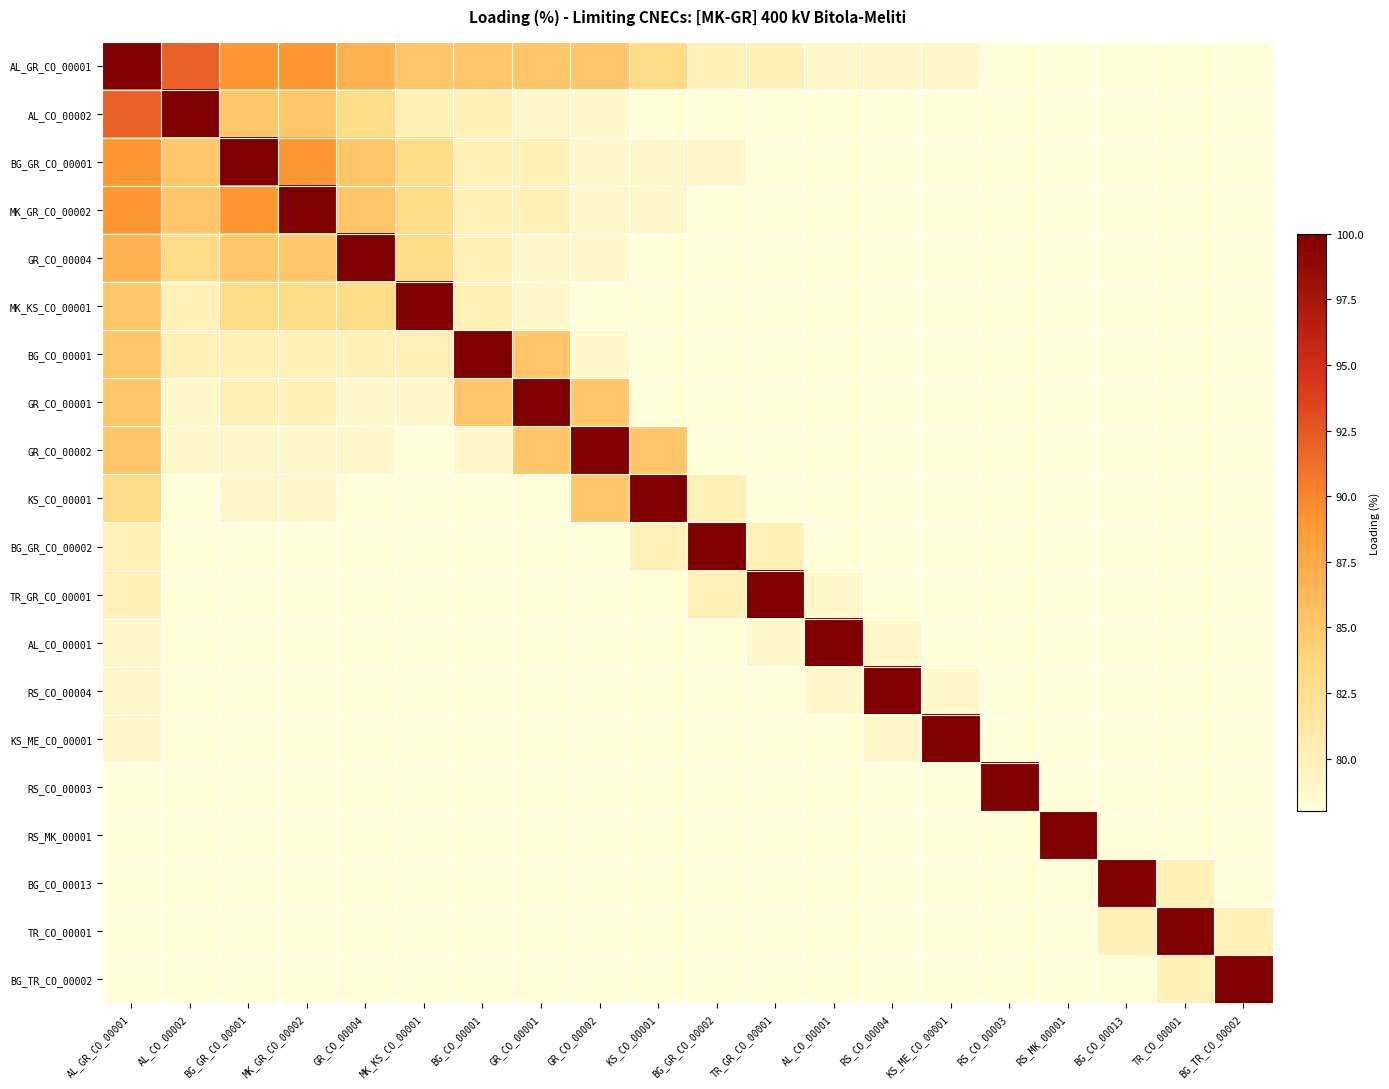

Reading left to right, transcribe all the data shown in this chart.

AL_GR_CO_00001: AL_GR_CO_00001=100	AL_CO_00002=92	BG_GR_CO_00001=89	MK_GR_CO_00002=89	GR_CO_00004=87	MK_KS_CO_00001=85	BG_CO_00001=85	GR_CO_00001=85	GR_CO_00002=85	KS_CO_00001=83	BG_GR_CO_00002=80	TR_GR_CO_00001=80	AL_CO_00001=79	RS_CO_00004=79	KS_ME_CO_00001=79	RS_CO_00003=78	RS_MK_00001=78	BG_CO_00013=78	TR_CO_00001=78	BG_TR_CO_00002=78
AL_CO_00002: AL_GR_CO_00001=92	AL_CO_00002=100	BG_GR_CO_00001=85	MK_GR_CO_00002=85	GR_CO_00004=83	MK_KS_CO_00001=80	BG_CO_00001=80	GR_CO_00001=79	GR_CO_00002=79	KS_CO_00001=78	BG_GR_CO_00002=78	TR_GR_CO_00001=78	AL_CO_00001=78	RS_CO_00004=78	KS_ME_CO_00001=78	RS_CO_00003=78	RS_MK_00001=78	BG_CO_00013=78	TR_CO_00001=78	BG_TR_CO_00002=78
BG_GR_CO_00001: AL_GR_CO_00001=89	AL_CO_00002=85	BG_GR_CO_00001=100	MK_GR_CO_00002=89	GR_CO_00004=85	MK_KS_CO_00001=83	BG_CO_00001=80	GR_CO_00001=80	GR_CO_00002=79	KS_CO_00001=79	BG_GR_CO_00002=79	TR_GR_CO_00001=78	AL_CO_00001=78	RS_CO_00004=78	KS_ME_CO_00001=78	RS_CO_00003=78	RS_MK_00001=78	BG_CO_00013=78	TR_CO_00001=78	BG_TR_CO_00002=78
MK_GR_CO_00002: AL_GR_CO_00001=89	AL_CO_00002=85	BG_GR_CO_00001=89	MK_GR_CO_00002=100	GR_CO_00004=85	MK_KS_CO_00001=83	BG_CO_00001=80	GR_CO_00001=80	GR_CO_00002=79	KS_CO_00001=79	BG_GR_CO_00002=78	TR_GR_CO_00001=78	AL_CO_00001=78	RS_CO_00004=78	KS_ME_CO_00001=78	RS_CO_00003=78	RS_MK_00001=78	BG_CO_00013=78	TR_CO_00001=78	BG_TR_CO_00002=78
GR_CO_00004: AL_GR_CO_00001=87	AL_CO_00002=83	BG_GR_CO_00001=85	MK_GR_CO_00002=85	GR_CO_00004=100	MK_KS_CO_00001=83	BG_CO_00001=80	GR_CO_00001=79	GR_CO_00002=79	KS_CO_00001=78	BG_GR_CO_00002=78	TR_GR_CO_00001=78	AL_CO_00001=78	RS_CO_00004=78	KS_ME_CO_00001=78	RS_CO_00003=78	RS_MK_00001=78	BG_CO_00013=78	TR_CO_00001=78	BG_TR_CO_00002=78
MK_KS_CO_00001: AL_GR_CO_00001=85	AL_CO_00002=80	BG_GR_CO_00001=83	MK_GR_CO_00002=83	GR_CO_00004=83	MK_KS_CO_00001=100	BG_CO_00001=80	GR_CO_00001=79	GR_CO_00002=78	KS_CO_00001=78	BG_GR_CO_00002=78	TR_GR_CO_00001=78	AL_CO_00001=78	RS_CO_00004=78	KS_ME_CO_00001=78	RS_CO_00003=78	RS_MK_00001=78	BG_CO_00013=78	TR_CO_00001=78	BG_TR_CO_00002=78
BG_CO_00001: AL_GR_CO_00001=85	AL_CO_00002=80	BG_GR_CO_00001=80	MK_GR_CO_00002=80	GR_CO_00004=80	MK_KS_CO_00001=80	BG_CO_00001=100	GR_CO_00001=85	GR_CO_00002=79	KS_CO_00001=78	BG_GR_CO_00002=78	TR_GR_CO_00001=78	AL_CO_00001=78	RS_CO_00004=78	KS_ME_CO_00001=78	RS_CO_00003=78	RS_MK_00001=78	BG_CO_00013=78	TR_CO_00001=78	BG_TR_CO_00002=78
GR_CO_00001: AL_GR_CO_00001=85	AL_CO_00002=79	BG_GR_CO_00001=80	MK_GR_CO_00002=80	GR_CO_00004=79	MK_KS_CO_00001=79	BG_CO_00001=85	GR_CO_00001=100	GR_CO_00002=85	KS_CO_00001=78	BG_GR_CO_00002=78	TR_GR_CO_00001=78	AL_CO_00001=78	RS_CO_00004=78	KS_ME_CO_00001=78	RS_CO_00003=78	RS_MK_00001=78	BG_CO_00013=78	TR_CO_00001=78	BG_TR_CO_00002=78
GR_CO_00002: AL_GR_CO_00001=85	AL_CO_00002=79	BG_GR_CO_00001=79	MK_GR_CO_00002=79	GR_CO_00004=79	MK_KS_CO_00001=78	BG_CO_00001=79	GR_CO_00001=85	GR_CO_00002=100	KS_CO_00001=85	BG_GR_CO_00002=78	TR_GR_CO_00001=78	AL_CO_00001=78	RS_CO_00004=78	KS_ME_CO_00001=78	RS_CO_00003=78	RS_MK_00001=78	BG_CO_00013=78	TR_CO_00001=78	BG_TR_CO_00002=78
KS_CO_00001: AL_GR_CO_00001=83	AL_CO_00002=78	BG_GR_CO_00001=79	MK_GR_CO_00002=79	GR_CO_00004=78	MK_KS_CO_00001=78	BG_CO_00001=78	GR_CO_00001=78	GR_CO_00002=85	KS_CO_00001=100	BG_GR_CO_00002=80	TR_GR_CO_00001=78	AL_CO_00001=78	RS_CO_00004=78	KS_ME_CO_00001=78	RS_CO_00003=78	RS_MK_00001=78	BG_CO_00013=78	TR_CO_00001=78	BG_TR_CO_00002=78
BG_GR_CO_00002: AL_GR_CO_00001=80	AL_CO_00002=78	BG_GR_CO_00001=78	MK_GR_CO_00002=78	GR_CO_00004=78	MK_KS_CO_00001=78	BG_CO_00001=78	GR_CO_00001=78	GR_CO_00002=78	KS_CO_00001=80	BG_GR_CO_00002=100	TR_GR_CO_00001=80	AL_CO_00001=78	RS_CO_00004=78	KS_ME_CO_00001=78	RS_CO_00003=78	RS_MK_00001=78	BG_CO_00013=78	TR_CO_00001=78	BG_TR_CO_00002=78
TR_GR_CO_00001: AL_GR_CO_00001=80	AL_CO_00002=78	BG_GR_CO_00001=78	MK_GR_CO_00002=78	GR_CO_00004=78	MK_KS_CO_00001=78	BG_CO_00001=78	GR_CO_00001=78	GR_CO_00002=78	KS_CO_00001=78	BG_GR_CO_00002=80	TR_GR_CO_00001=100	AL_CO_00001=79	RS_CO_00004=78	KS_ME_CO_00001=78	RS_CO_00003=78	RS_MK_00001=78	BG_CO_00013=78	TR_CO_00001=78	BG_TR_CO_00002=78
AL_CO_00001: AL_GR_CO_00001=79	AL_CO_00002=78	BG_GR_CO_00001=78	MK_GR_CO_00002=78	GR_CO_00004=78	MK_KS_CO_00001=78	BG_CO_00001=78	GR_CO_00001=78	GR_CO_00002=78	KS_CO_00001=78	BG_GR_CO_00002=78	TR_GR_CO_00001=79	AL_CO_00001=100	RS_CO_00004=79	KS_ME_CO_00001=78	RS_CO_00003=78	RS_MK_00001=78	BG_CO_00013=78	TR_CO_00001=78	BG_TR_CO_00002=78
RS_CO_00004: AL_GR_CO_00001=79	AL_CO_00002=78	BG_GR_CO_00001=78	MK_GR_CO_00002=78	GR_CO_00004=78	MK_KS_CO_00001=78	BG_CO_00001=78	GR_CO_00001=78	GR_CO_00002=78	KS_CO_00001=78	BG_GR_CO_00002=78	TR_GR_CO_00001=78	AL_CO_00001=79	RS_CO_00004=100	KS_ME_CO_00001=79	RS_CO_00003=78	RS_MK_00001=78	BG_CO_00013=78	TR_CO_00001=78	BG_TR_CO_00002=78
KS_ME_CO_00001: AL_GR_CO_00001=79	AL_CO_00002=78	BG_GR_CO_00001=78	MK_GR_CO_00002=78	GR_CO_00004=78	MK_KS_CO_00001=78	BG_CO_00001=78	GR_CO_00001=78	GR_CO_00002=78	KS_CO_00001=78	BG_GR_CO_00002=78	TR_GR_CO_00001=78	AL_CO_00001=78	RS_CO_00004=79	KS_ME_CO_00001=100	RS_CO_00003=78	RS_MK_00001=78	BG_CO_00013=78	TR_CO_00001=78	BG_TR_CO_00002=78
RS_CO_00003: AL_GR_CO_00001=78	AL_CO_00002=78	BG_GR_CO_00001=78	MK_GR_CO_00002=78	GR_CO_00004=78	MK_KS_CO_00001=78	BG_CO_00001=78	GR_CO_00001=78	GR_CO_00002=78	KS_CO_00001=78	BG_GR_CO_00002=78	TR_GR_CO_00001=78	AL_CO_00001=78	RS_CO_00004=78	KS_ME_CO_00001=78	RS_CO_00003=100	RS_MK_00001=78	BG_CO_00013=78	TR_CO_00001=78	BG_TR_CO_00002=78
RS_MK_00001: AL_GR_CO_00001=78	AL_CO_00002=78	BG_GR_CO_00001=78	MK_GR_CO_00002=78	GR_CO_00004=78	MK_KS_CO_00001=78	BG_CO_00001=78	GR_CO_00001=78	GR_CO_00002=78	KS_CO_00001=78	BG_GR_CO_00002=78	TR_GR_CO_00001=78	AL_CO_00001=78	RS_CO_00004=78	KS_ME_CO_00001=78	RS_CO_00003=78	RS_MK_00001=100	BG_CO_00013=78	TR_CO_00001=78	BG_TR_CO_00002=78
BG_CO_00013: AL_GR_CO_00001=78	AL_CO_00002=78	BG_GR_CO_00001=78	MK_GR_CO_00002=78	GR_CO_00004=78	MK_KS_CO_00001=78	BG_CO_00001=78	GR_CO_00001=78	GR_CO_00002=78	KS_CO_00001=78	BG_GR_CO_00002=78	TR_GR_CO_00001=78	AL_CO_00001=78	RS_CO_00004=78	KS_ME_CO_00001=78	RS_CO_00003=78	RS_MK_00001=78	BG_CO_00013=100	TR_CO_00001=80	BG_TR_CO_00002=78
TR_CO_00001: AL_GR_CO_00001=78	AL_CO_00002=78	BG_GR_CO_00001=78	MK_GR_CO_00002=78	GR_CO_00004=78	MK_KS_CO_00001=78	BG_CO_00001=78	GR_CO_00001=78	GR_CO_00002=78	KS_CO_00001=78	BG_GR_CO_00002=78	TR_GR_CO_00001=78	AL_CO_00001=78	RS_CO_00004=78	KS_ME_CO_00001=78	RS_CO_00003=78	RS_MK_00001=78	BG_CO_00013=80	TR_CO_00001=100	BG_TR_CO_00002=80
BG_TR_CO_00002: AL_GR_CO_00001=78	AL_CO_00002=78	BG_GR_CO_00001=78	MK_GR_CO_00002=78	GR_CO_00004=78	MK_KS_CO_00001=78	BG_CO_00001=78	GR_CO_00001=78	GR_CO_00002=78	KS_CO_00001=78	BG_GR_CO_00002=78	TR_GR_CO_00001=78	AL_CO_00001=78	RS_CO_00004=78	KS_ME_CO_00001=78	RS_CO_00003=78	RS_MK_00001=78	BG_CO_00013=78	TR_CO_00001=80	BG_TR_CO_00002=100